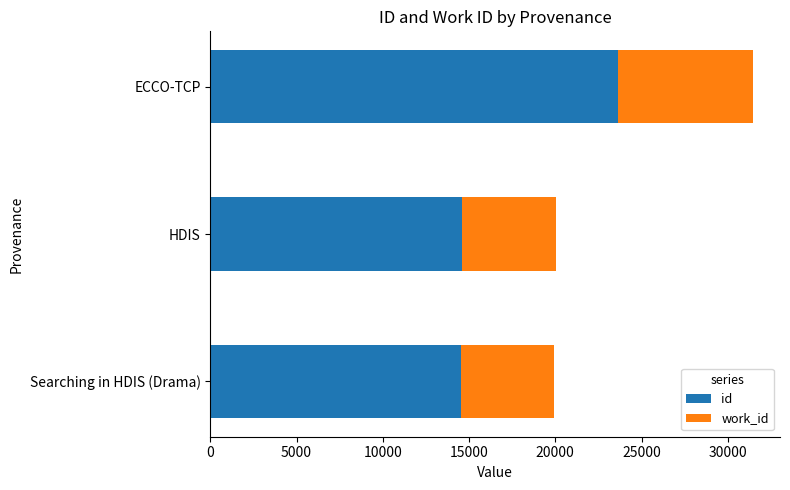

What is the average value of the id series?

17581